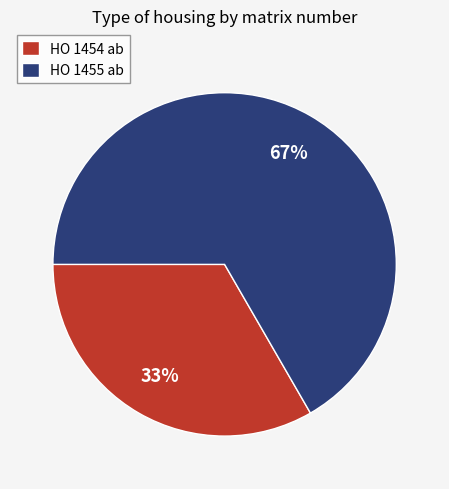

Rank the categories by value from highest to lowest.

HO 1455 ab, HO 1454 ab